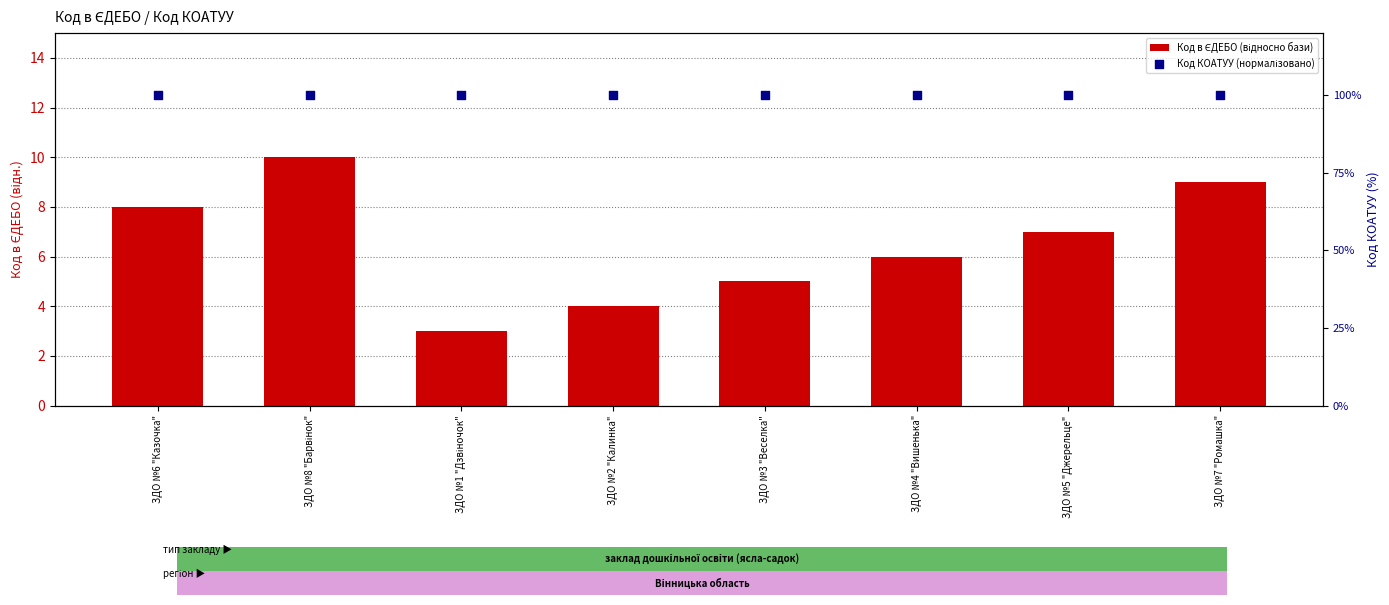

What are all the series names shown in the legend?

Код в ЄДЕБО (відносно бази), Код КОАТУУ (нормалізовано)